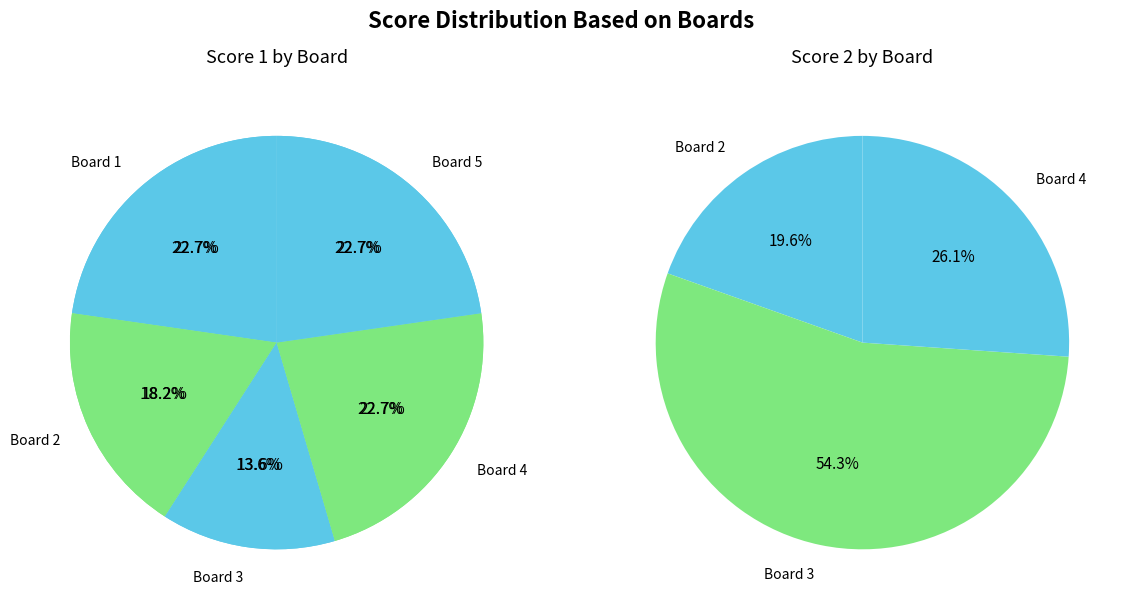

Rank the series by their average value, from highest to lowest.

Score 1, Score 2